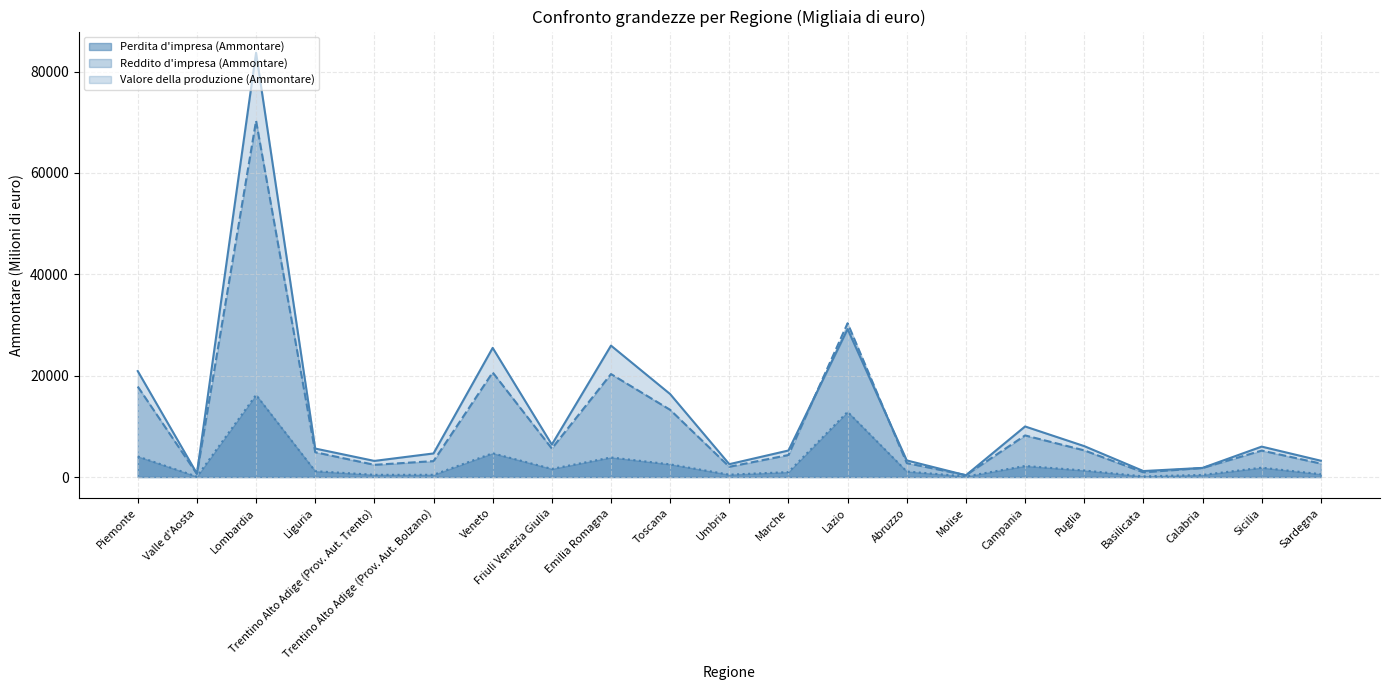

Does the chart have visible grid lines?

Yes